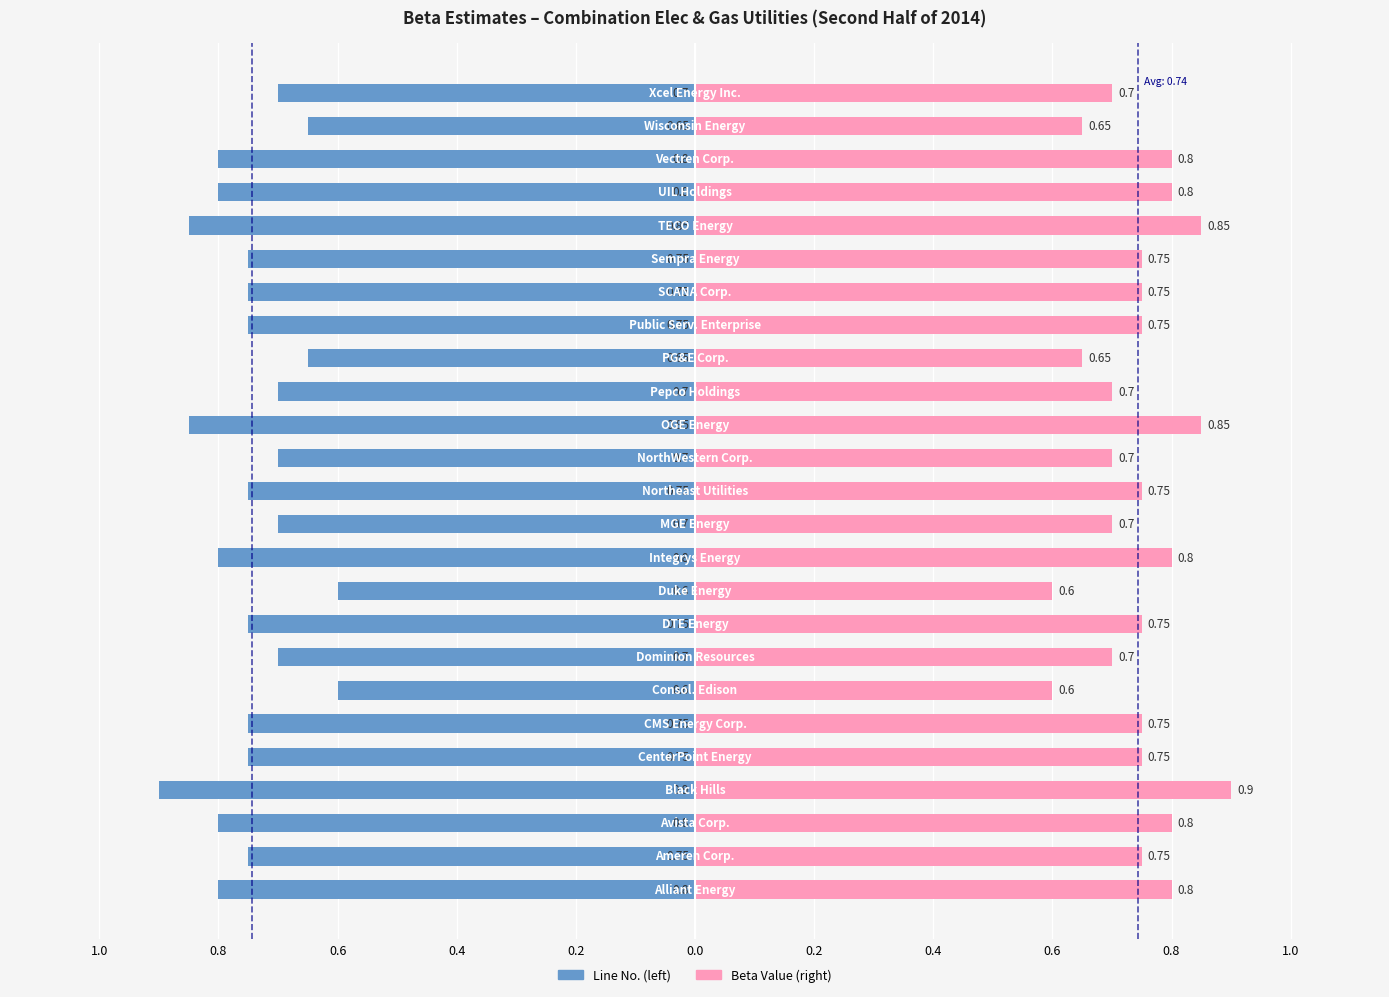

Reading right to left, extract all data points from this chart.

Beta (Line No.): -0.7	-0.7	-0.8	-0.8	-0.8	-0.8	-0.8	-0.8	-0.7	-0.7	-0.8	-0.7	-0.8	-0.7	-0.8	-0.6	-0.8	-0.7	-0.6	-0.8	-0.8	-0.9	-0.8	-0.8	-0.8
Beta (Value): 0.7	0.7	0.8	0.8	0.8	0.8	0.8	0.8	0.7	0.7	0.8	0.7	0.8	0.7	0.8	0.6	0.8	0.7	0.6	0.8	0.8	0.9	0.8	0.8	0.8